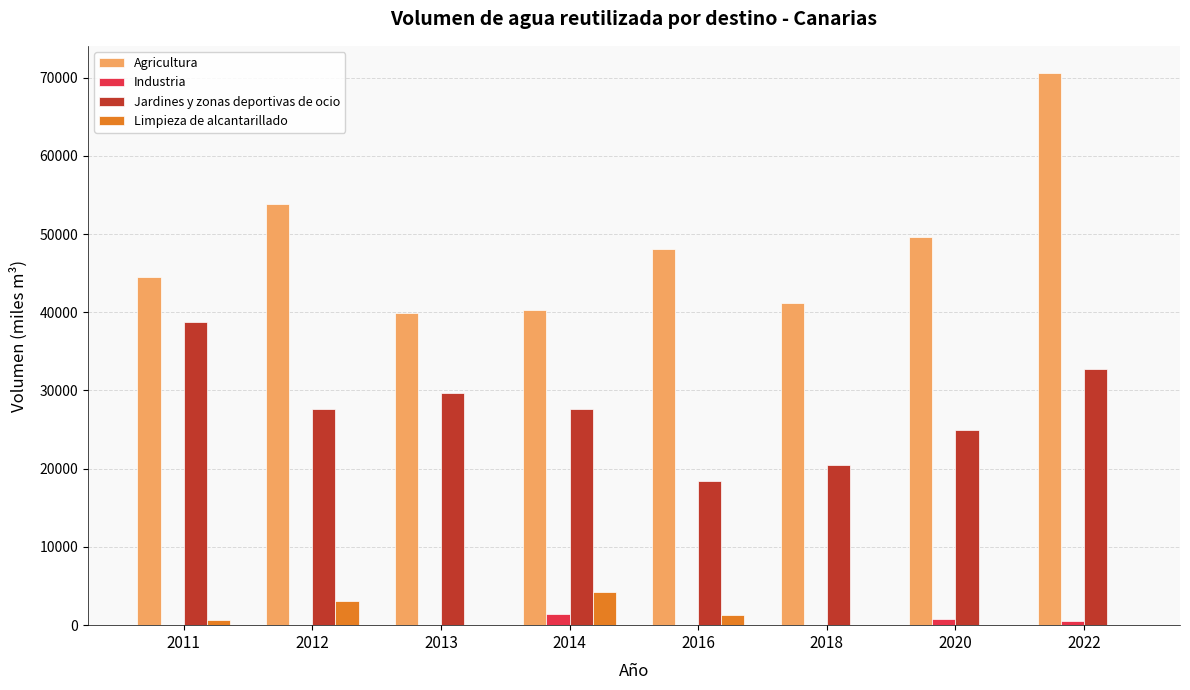

Is it true that Jardines y zonas deportivas de ocio equals 9497 at 2018?

False